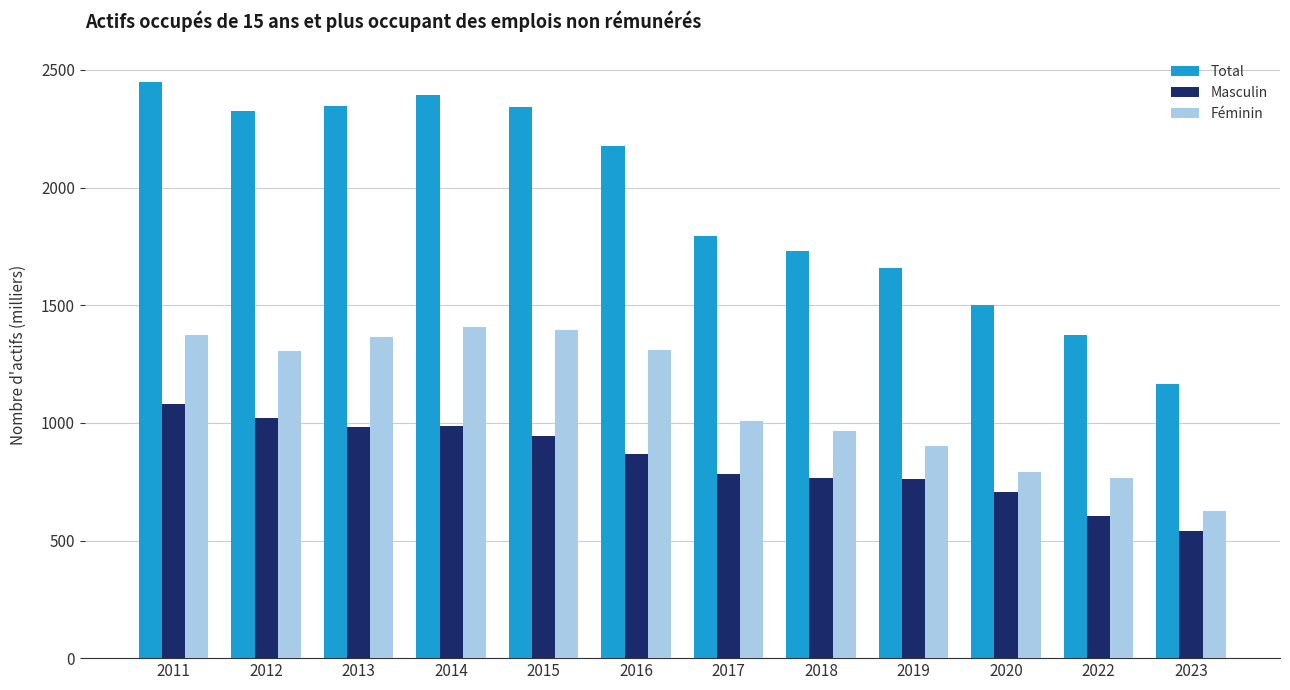

What is the total value across all series at 2012?

4652